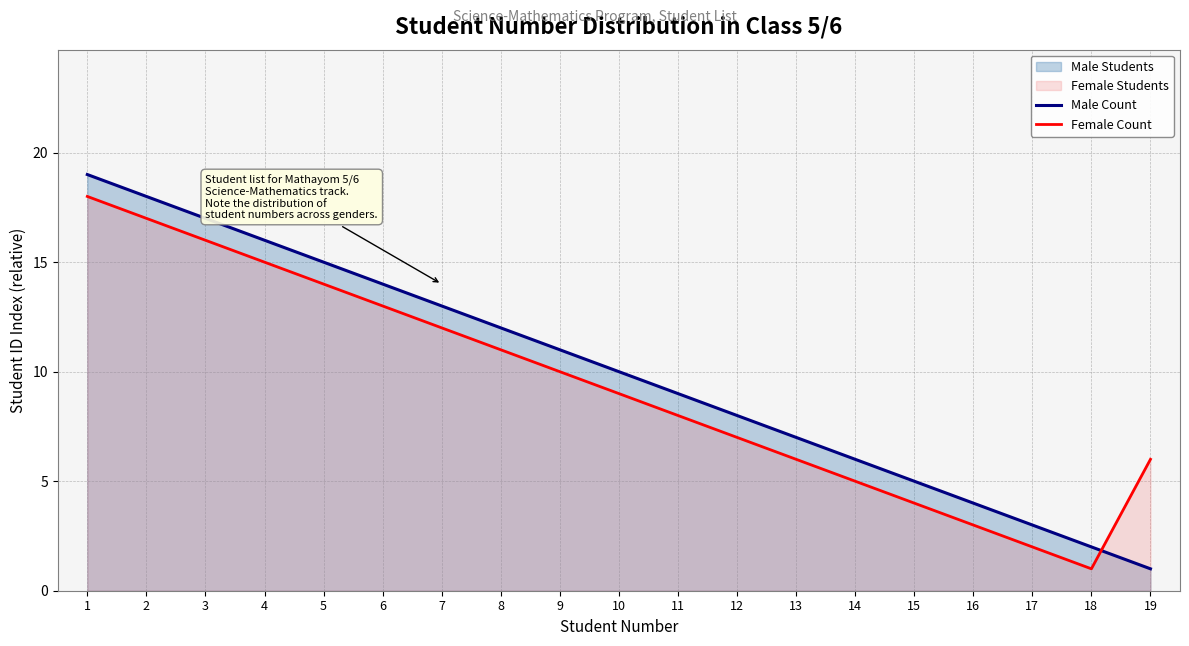

True or false: Female Count has a value of 7 at 12.

True